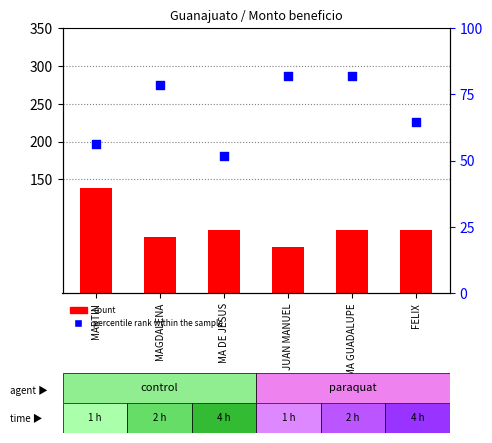

At how many categories does at least one series exceed 96?

1